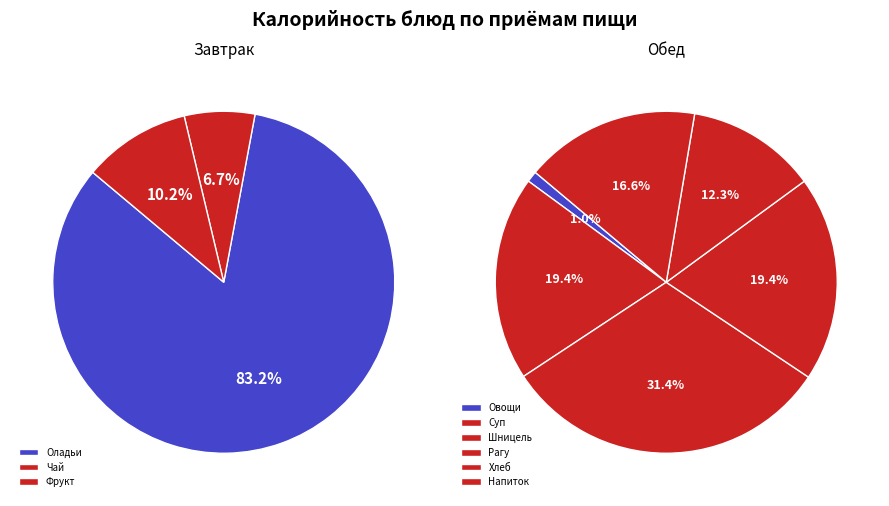

True or false: Шницель мясной accounts for 5% of the total.

False